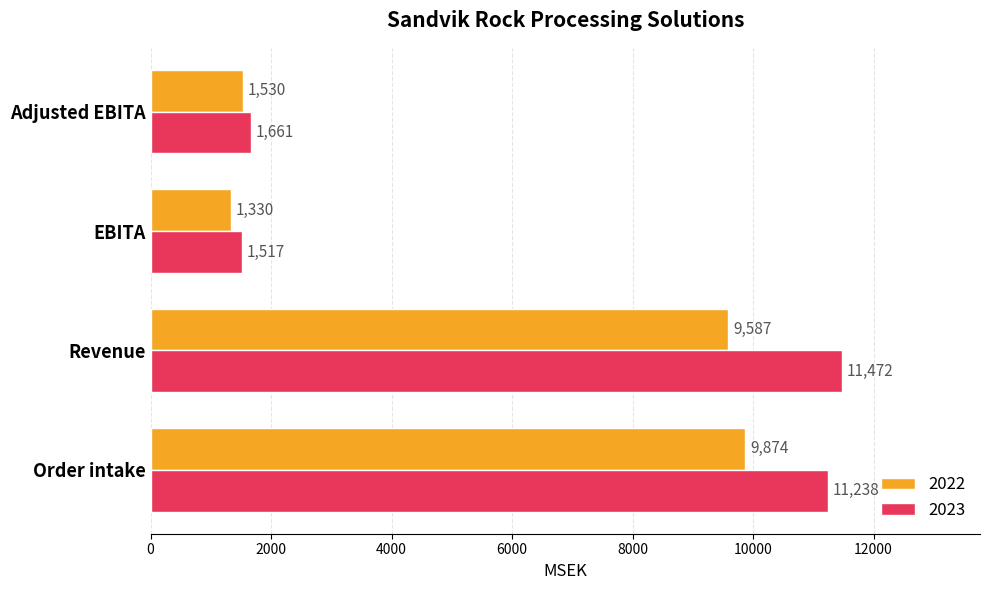

What is the lowest value of the 2022 series?

1330